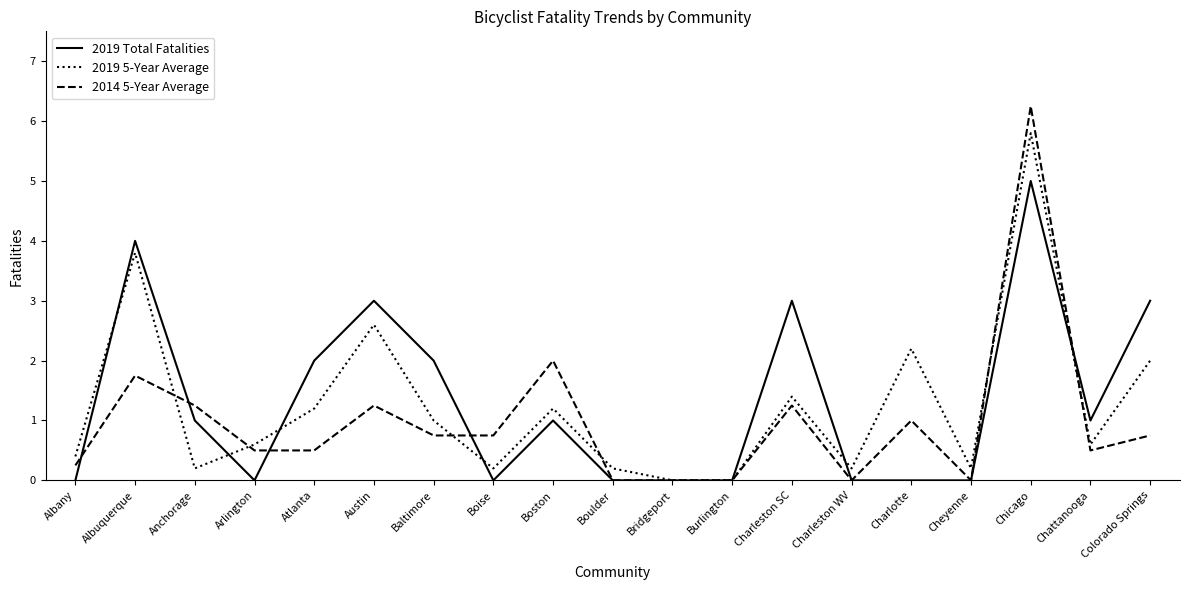

Count the number of categories in the chart.

19